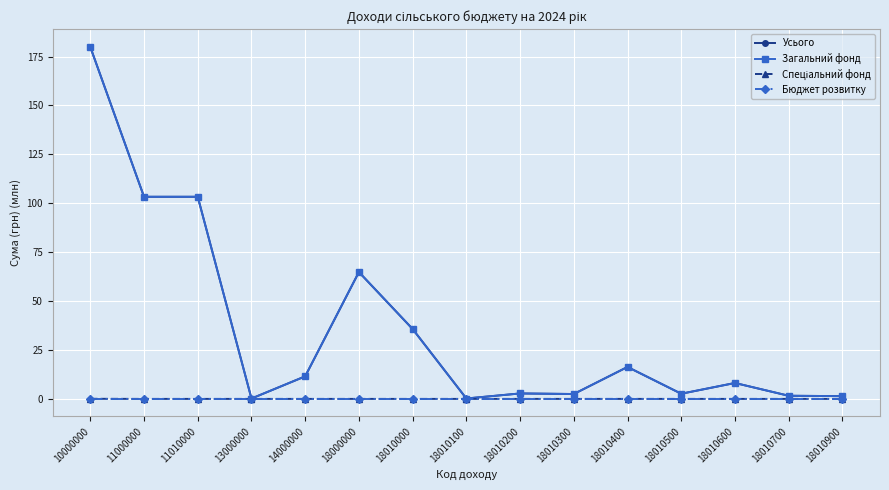

At which category is the sum across all series the highest?

10000000